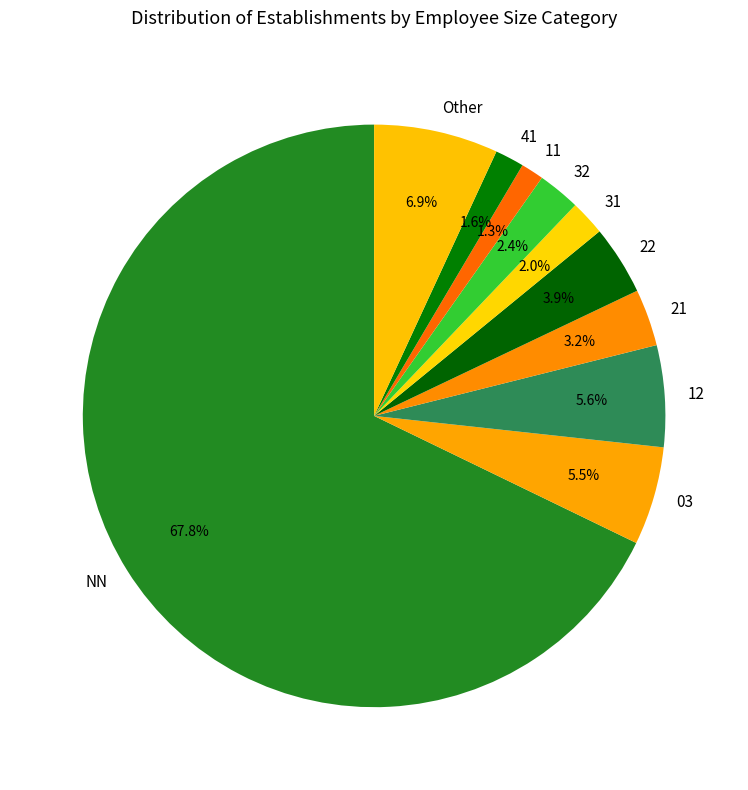

How much of the chart is everything except 31?

98.0%